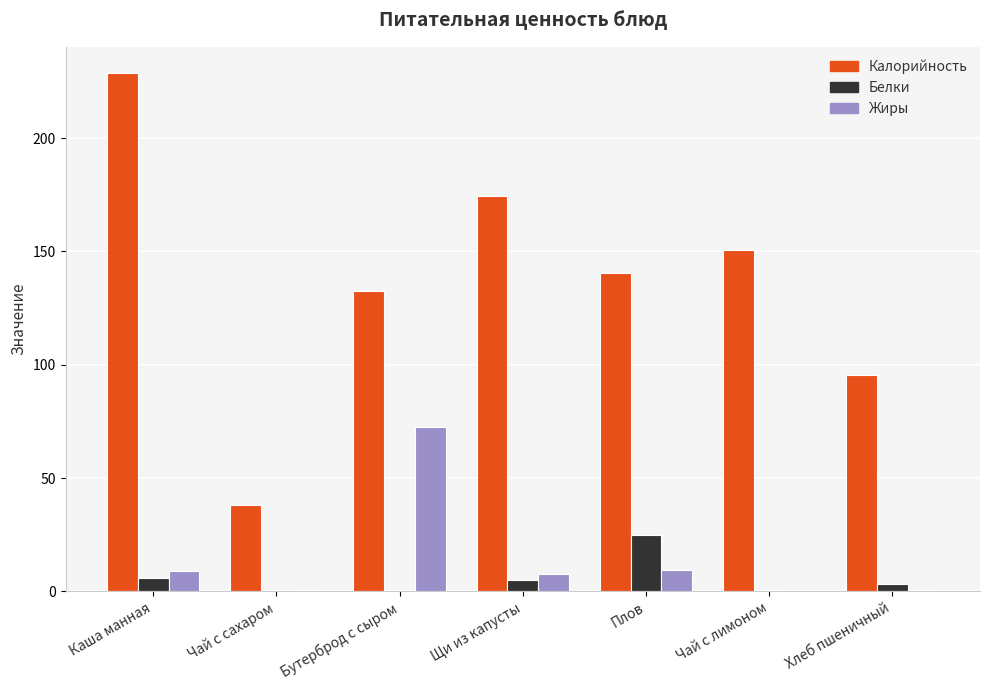

The Калорийность series shows 225.7 at Чай с лимоном. True or false?

False